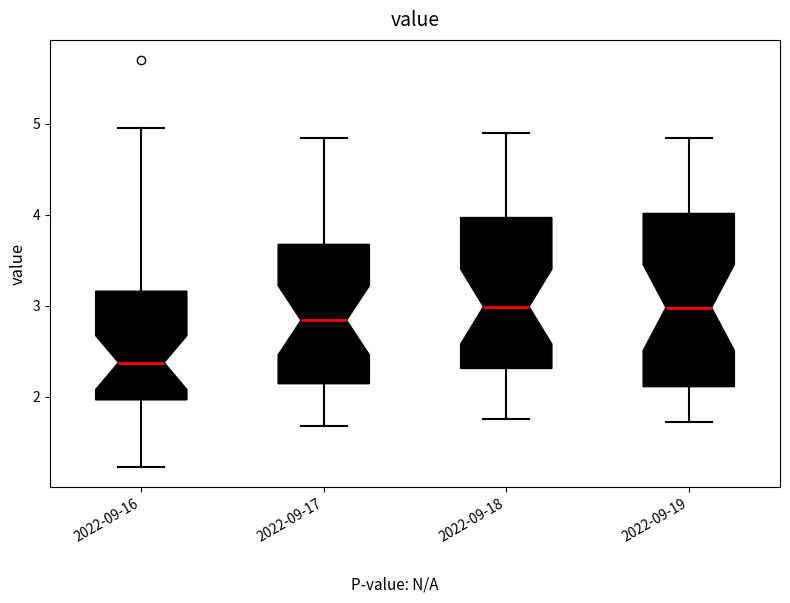

Which box has the lowest median line?

2022-09-16